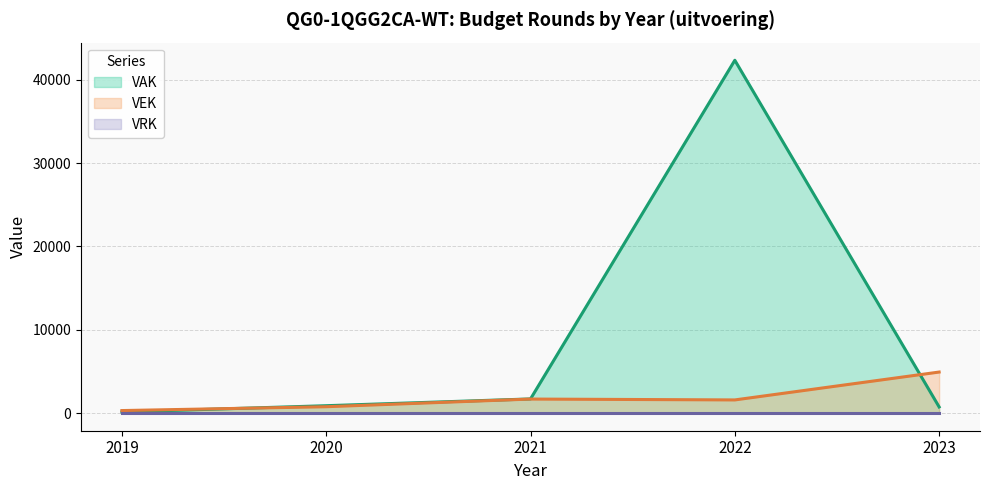

What is the sum of the VEK values at 2020 and 2021?

2448